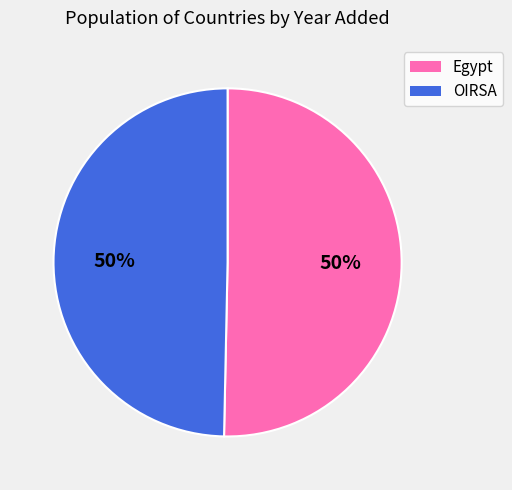

Is the sum of Egypt and OIRSA greater than half?

Yes